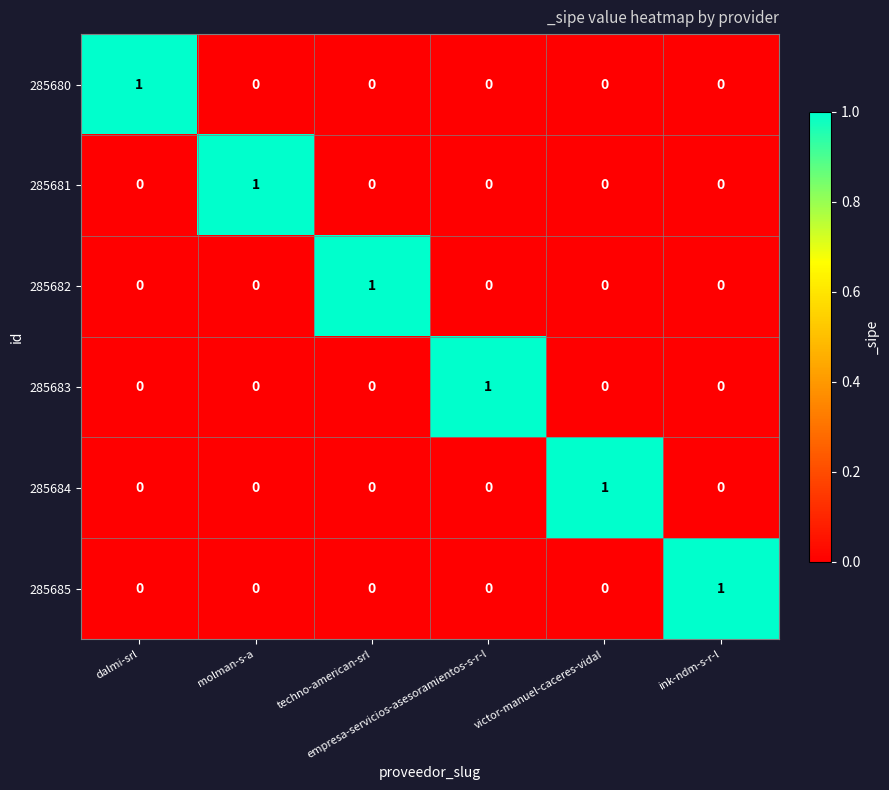

How many 285684 values are between 0 and 1?

6